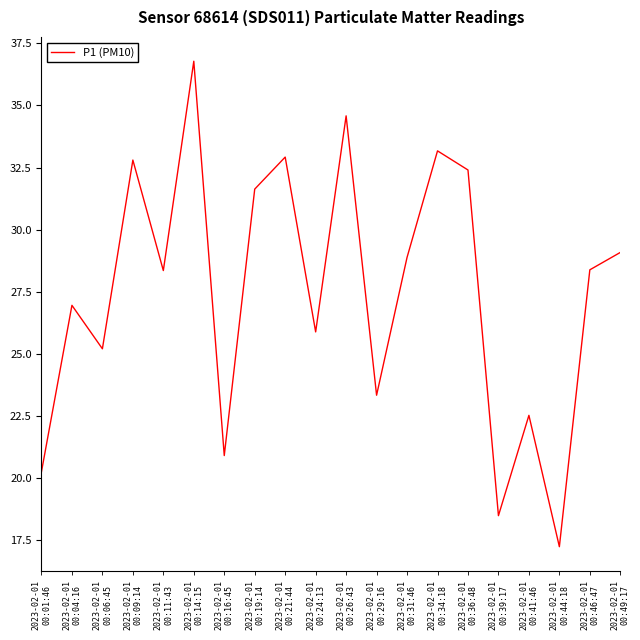

What is the minimum value shown in the chart?

17.2